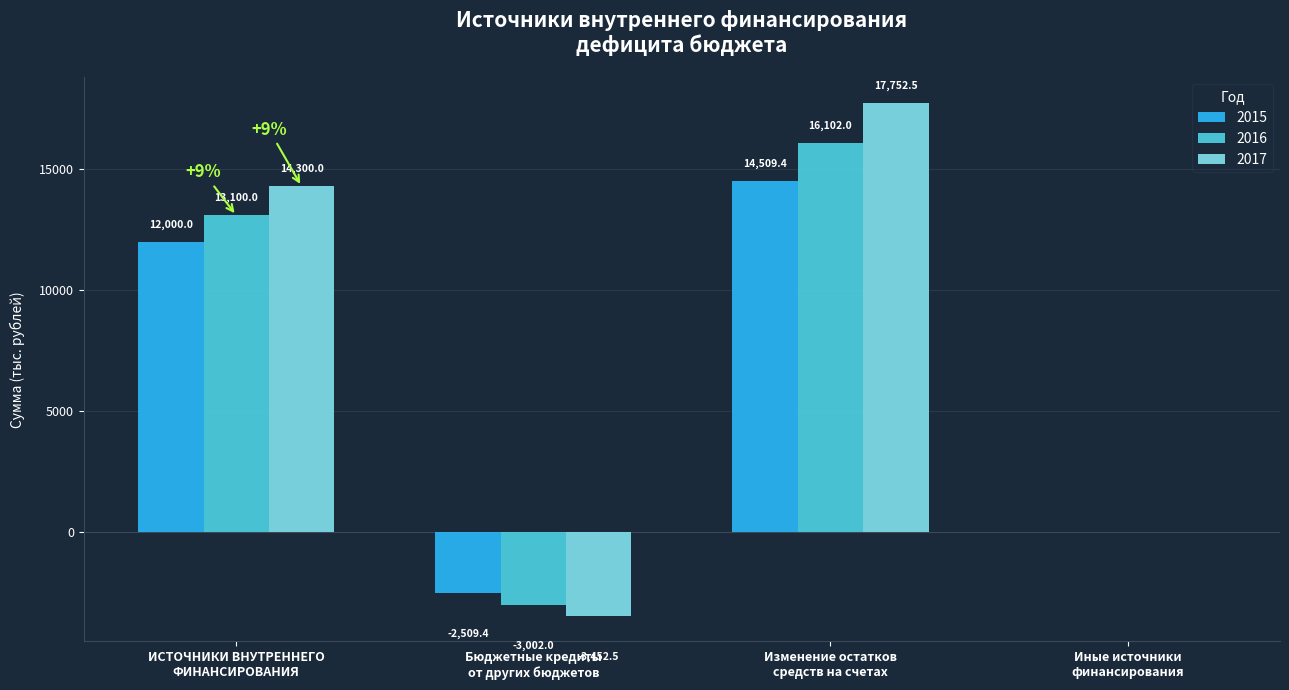

What is the maximum value for 2015?

14509.4